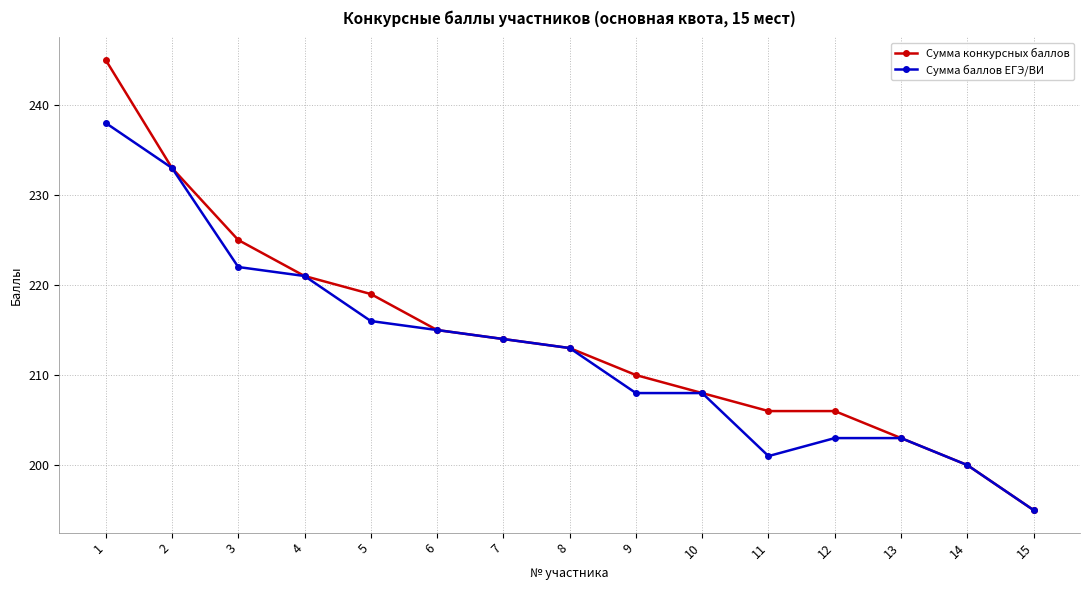

Rank the series by their average value, from lowest to highest.

Сумма баллов ЕГЭ/ВИ, Сумма конкурсных баллов